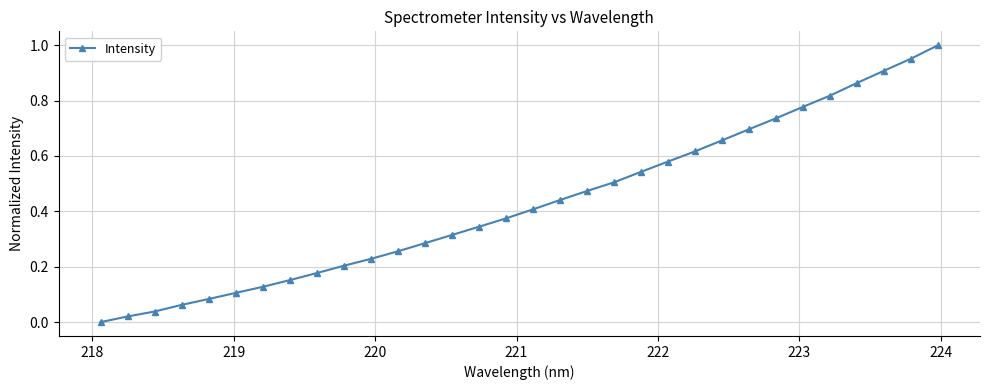

What is the sum of all values?

13.7